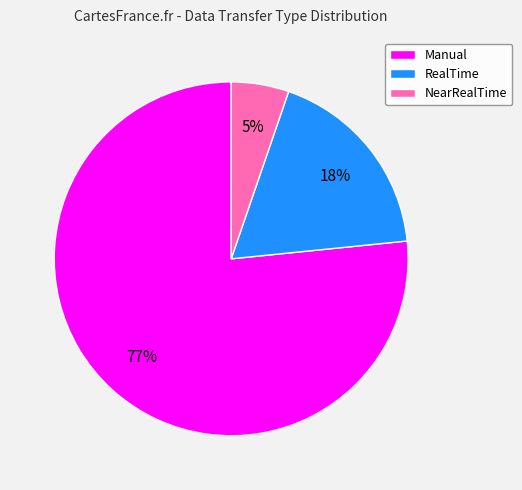

What is the ratio of the value at RealTime to the value at Manual?

0.2